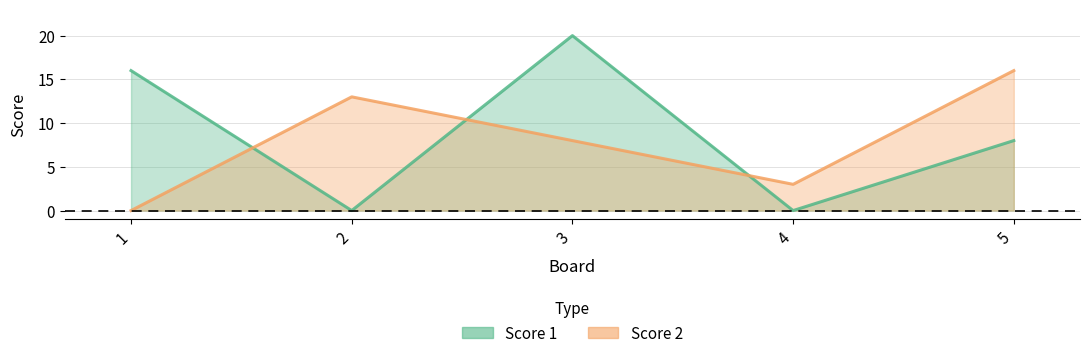

What is the value of the Score 1 point at the 3rd from the left?

20